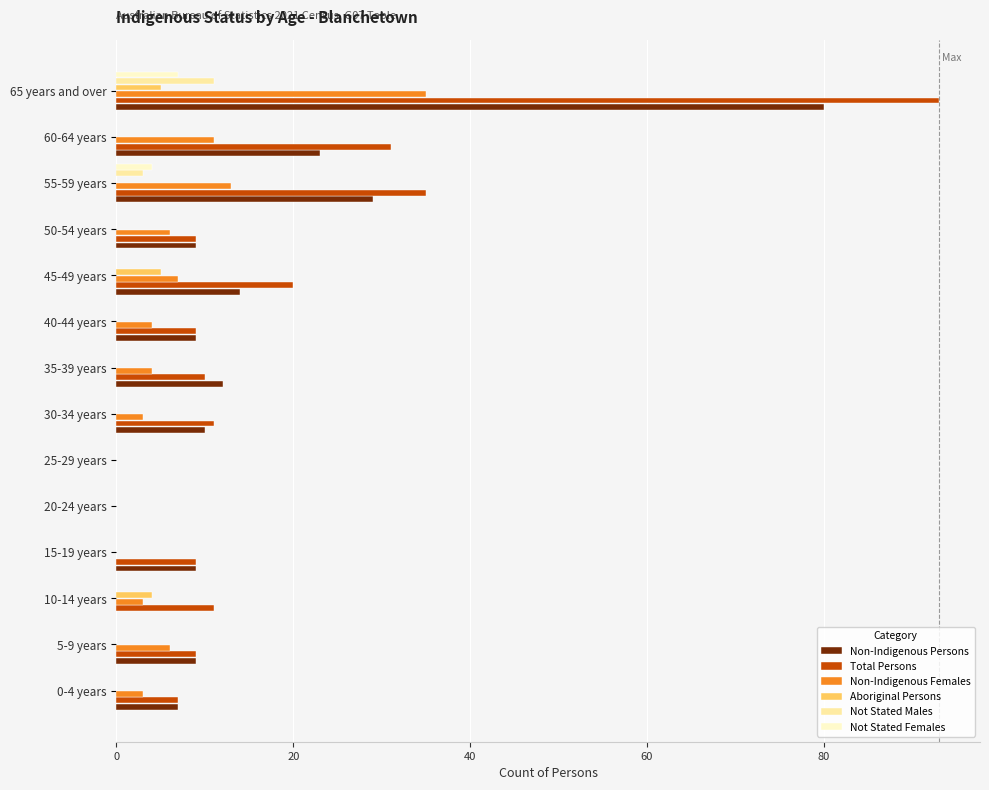

Which series changed the most between 25-29 years and 55-59 years?

Total Persons